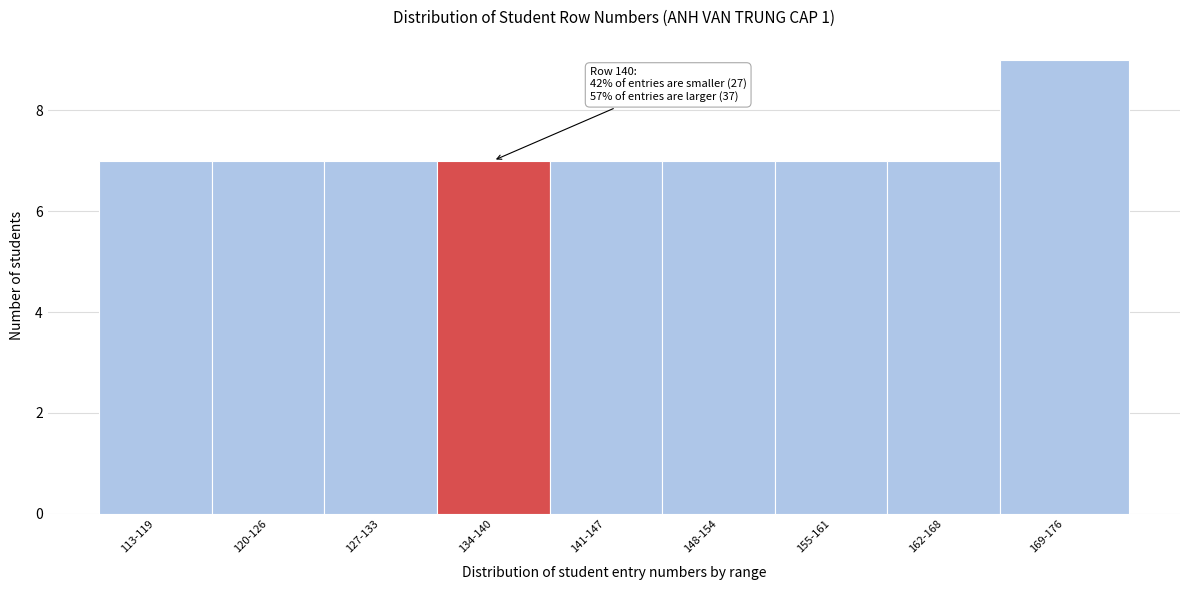

Reading left to right, list all the values displayed in this chart.

7	7	7	7	7	7	7	7	9